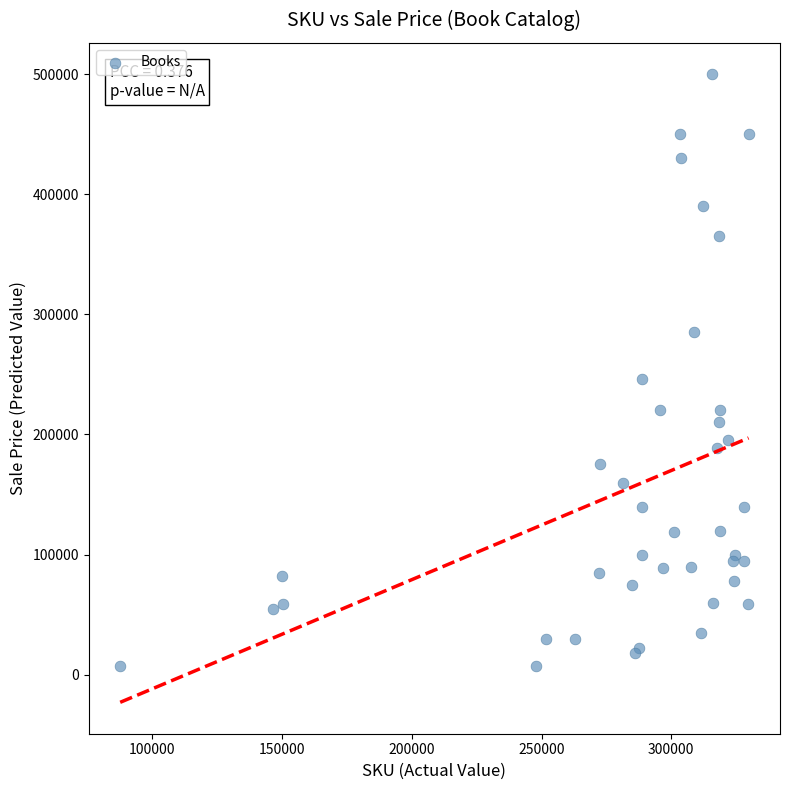

What Y value in the scatter plot is closest to 253500?

246000